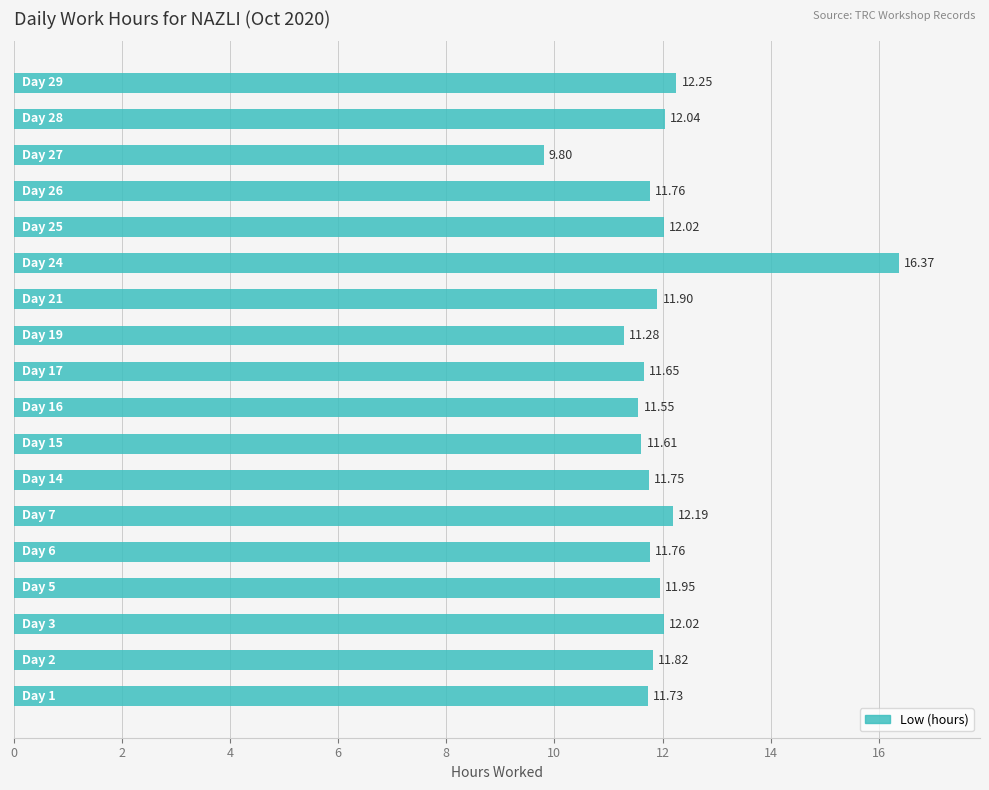

What is the average value?

12.0